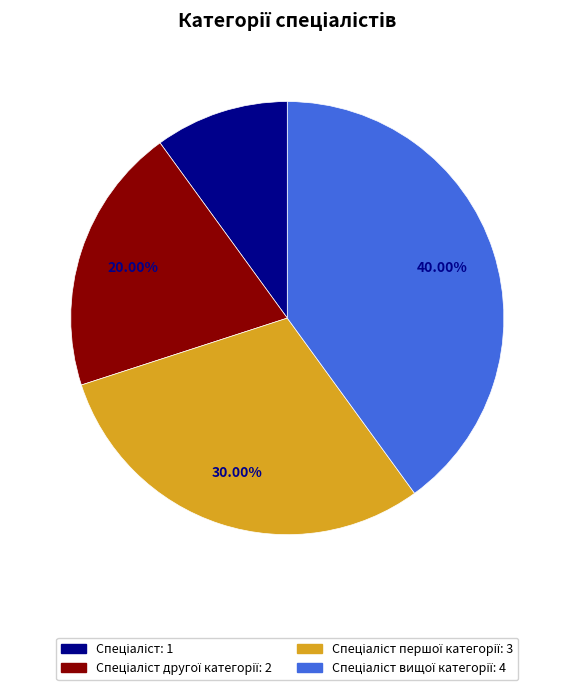

Does any single category account for the majority?

No